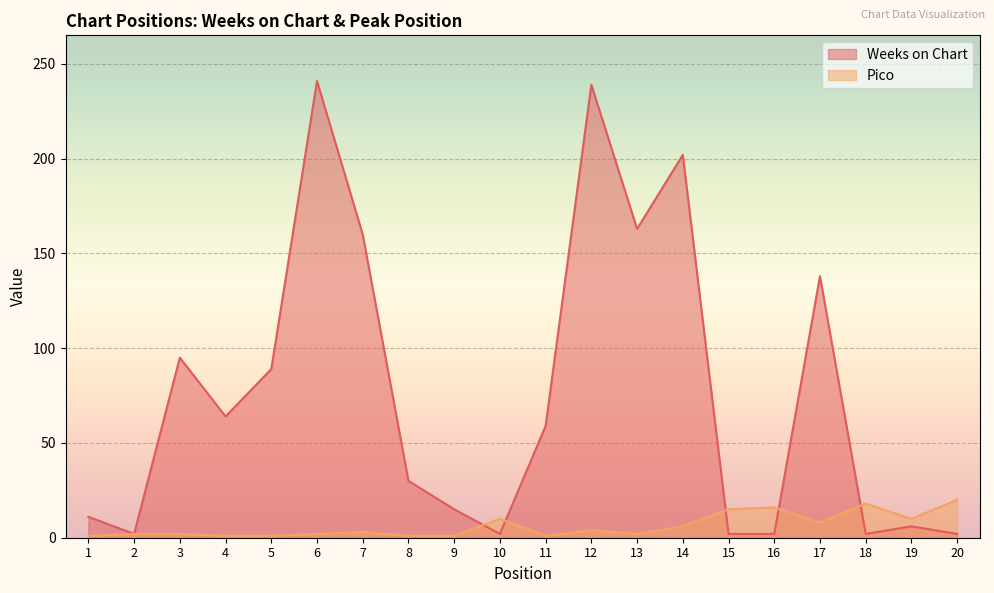

Which category has the highest value across all series?

6